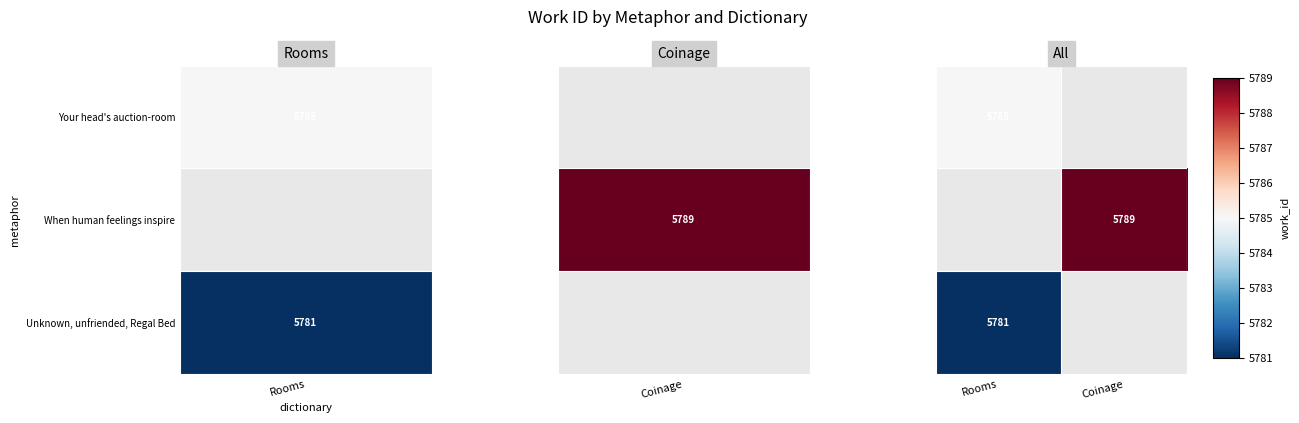

At how many categories does at least one series exceed 5782?

2